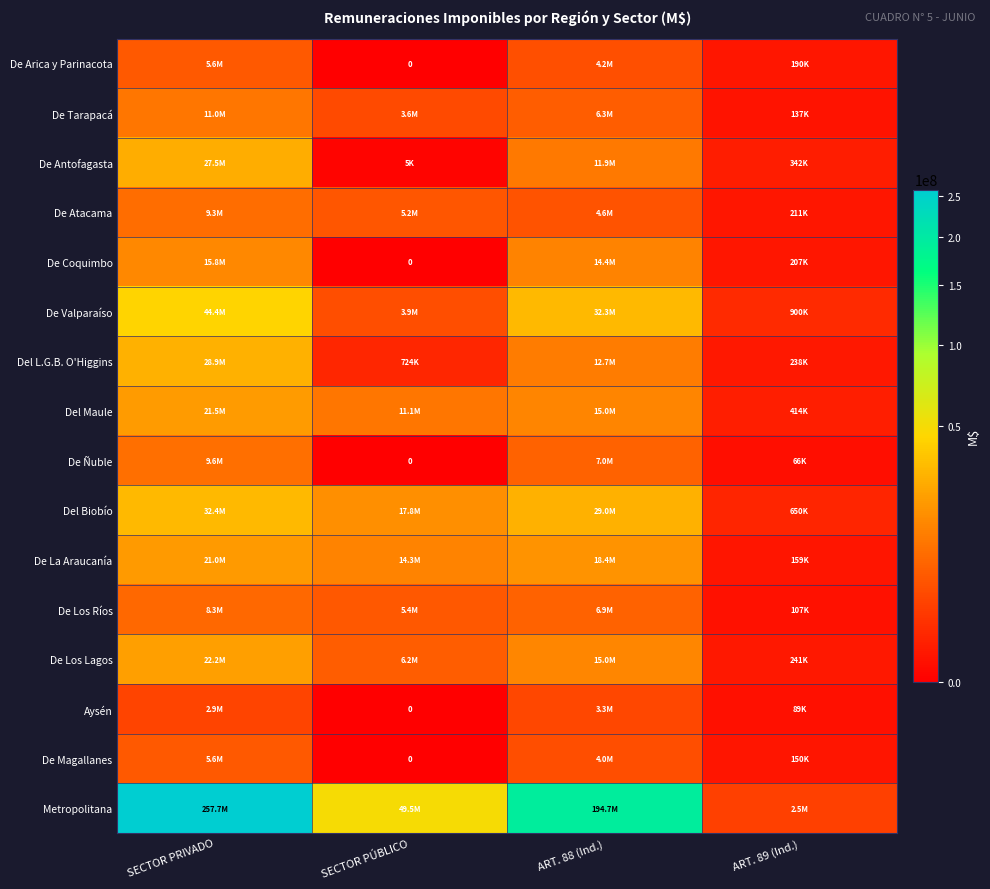

What is the difference between the maximum and minimum values in the De Coquimbo series?

15789187.9